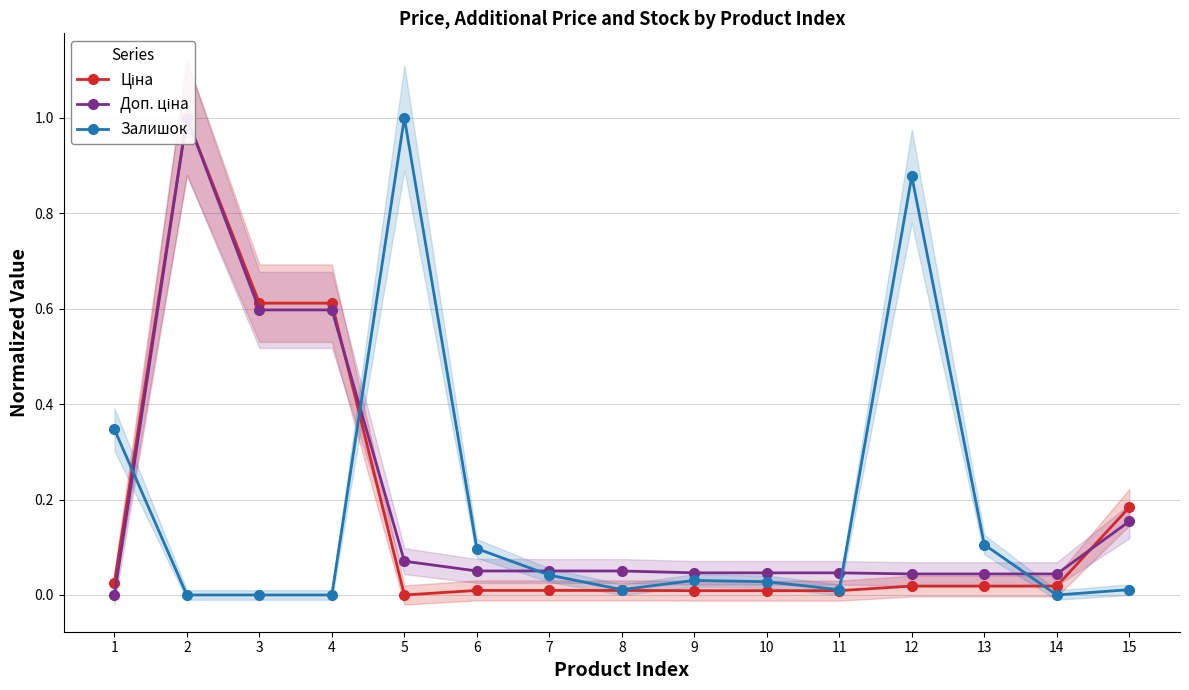

List the series in order of their peak value, lowest first.

Ціна, Доп. ціна, Залишок